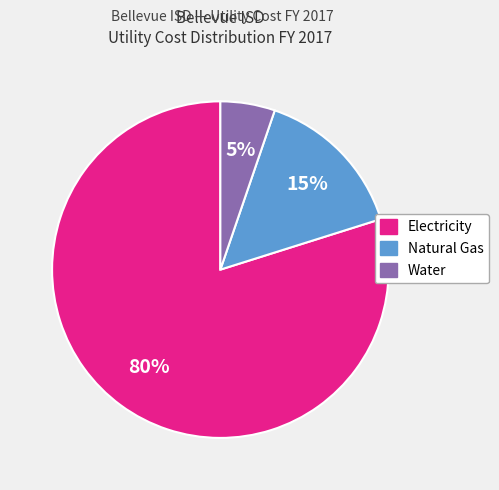

Between Natural Gas and Water, which is larger?

Natural Gas